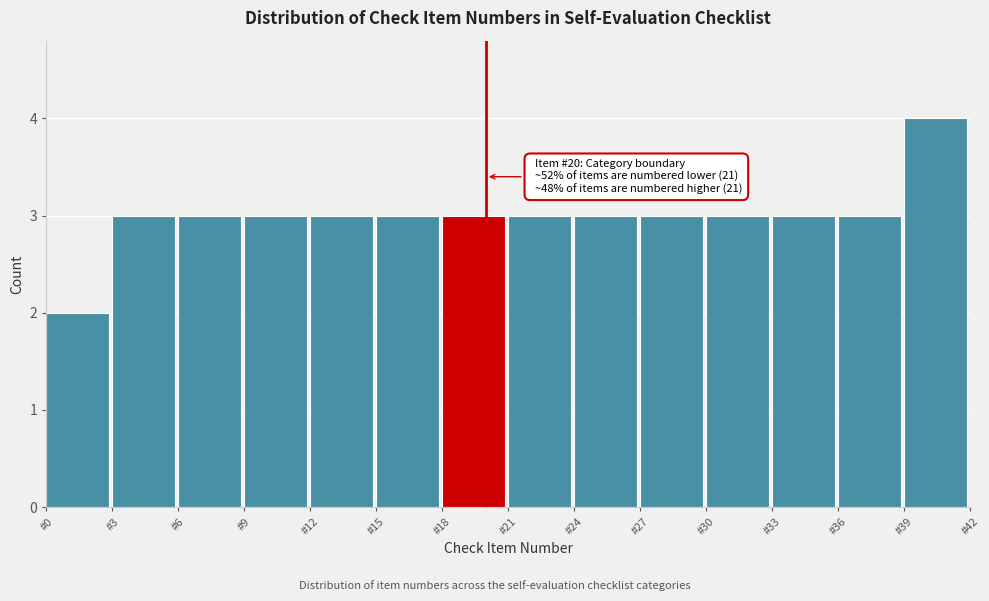

Over which range of the x-axis is the bar tallest?

39 to 42